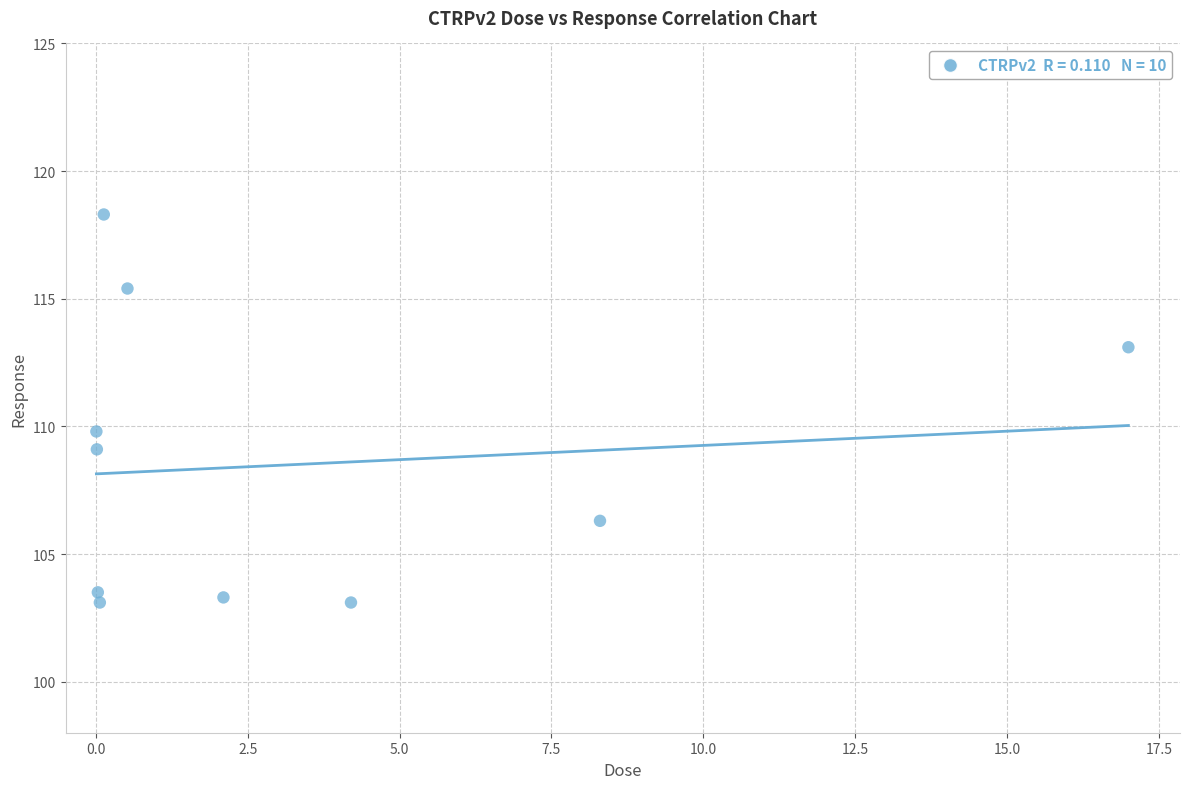

What is the range of X values (max minus min)?

17.0